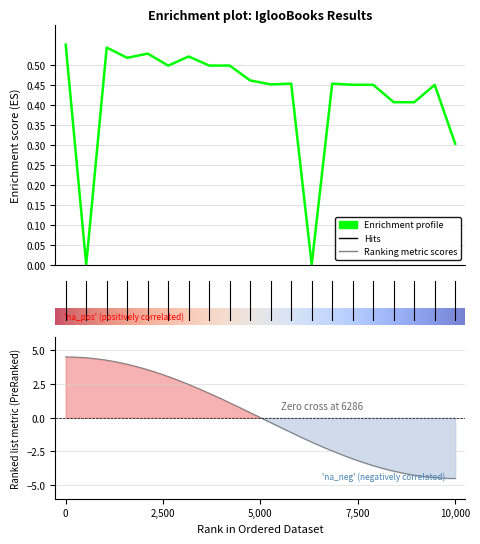

How many lines are shown in the chart?

1